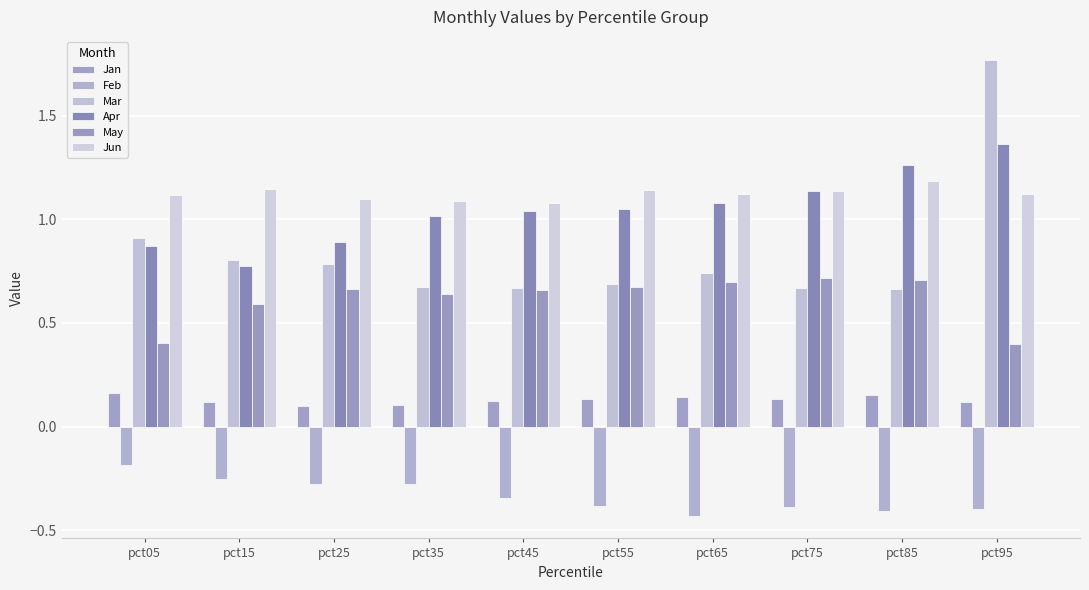

What is the spread (max minus min) of values at pct45?

1.4